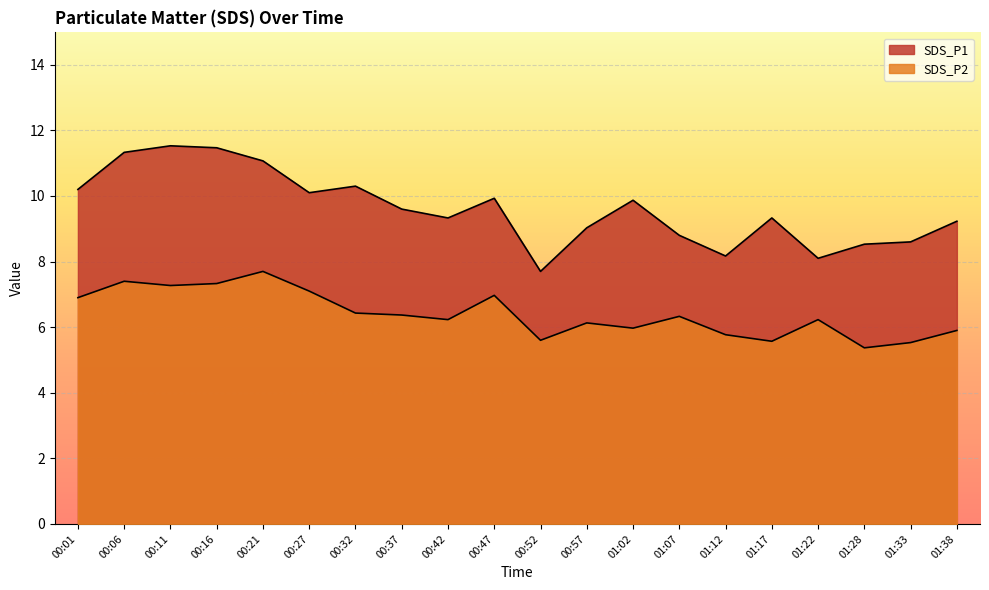

Reading left to right, transcribe all the data shown in this chart.

SDS_P1: 10.2	11.3	11.5	11.5	11.1	10.1	10.3	9.6	9.3	9.9	7.7	9.0	9.9	8.8	8.2	9.3	8.1	8.5	8.6	9.2
SDS_P2: 6.9	7.4	7.3	7.3	7.7	7.1	6.4	6.4	6.2	7.0	5.6	6.1	6.0	6.3	5.8	5.6	6.2	5.4	5.5	5.9